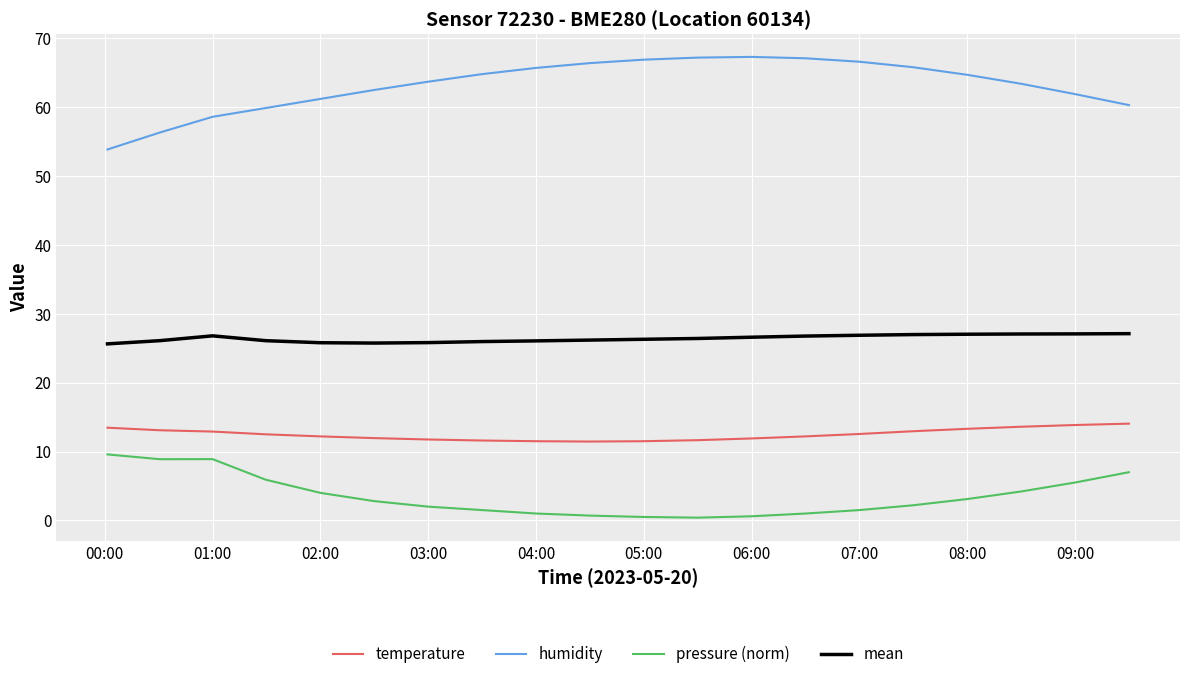

True or false: humidity and temperature intersect in this chart.

False